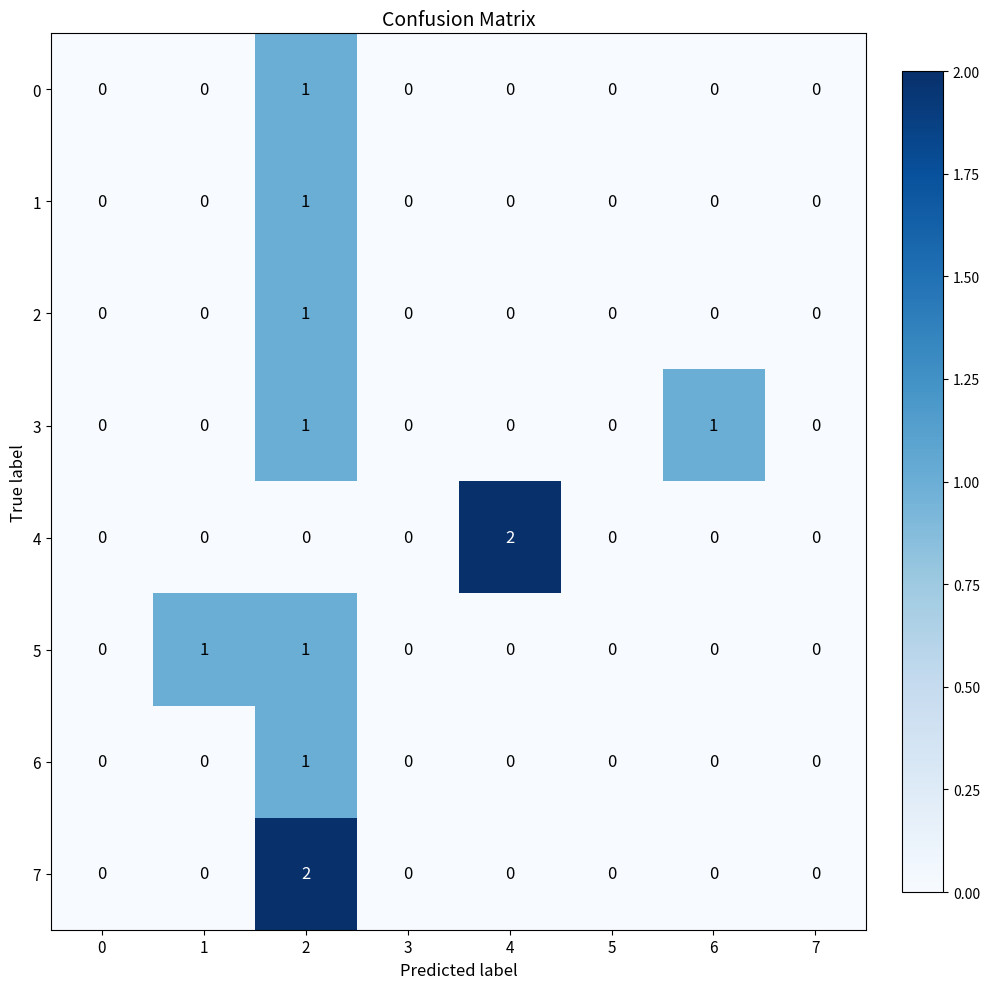

How many 2 values are between 0 and 1?

8